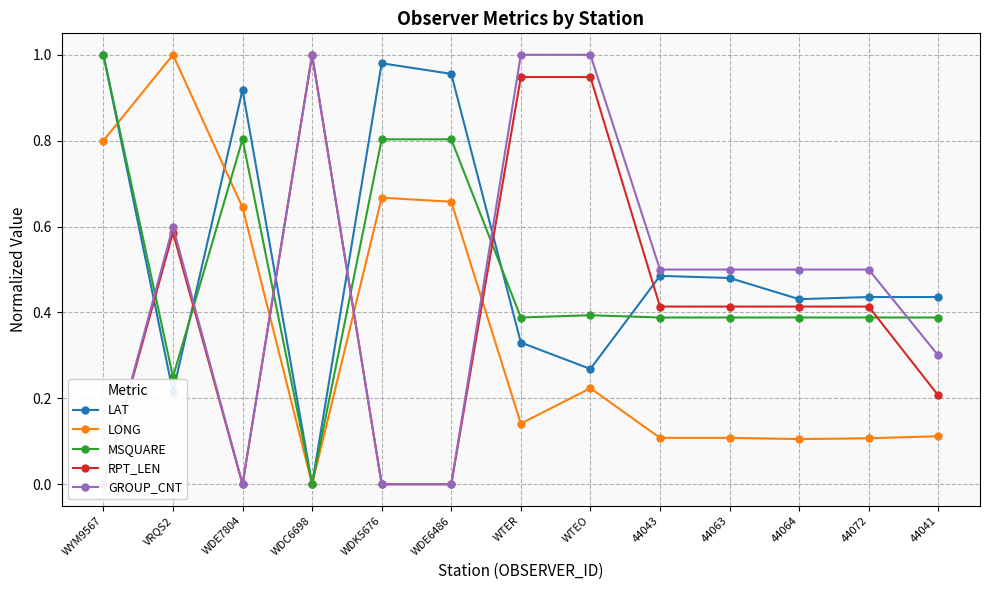

What is the label of the 12th point from the right?

VRQS2